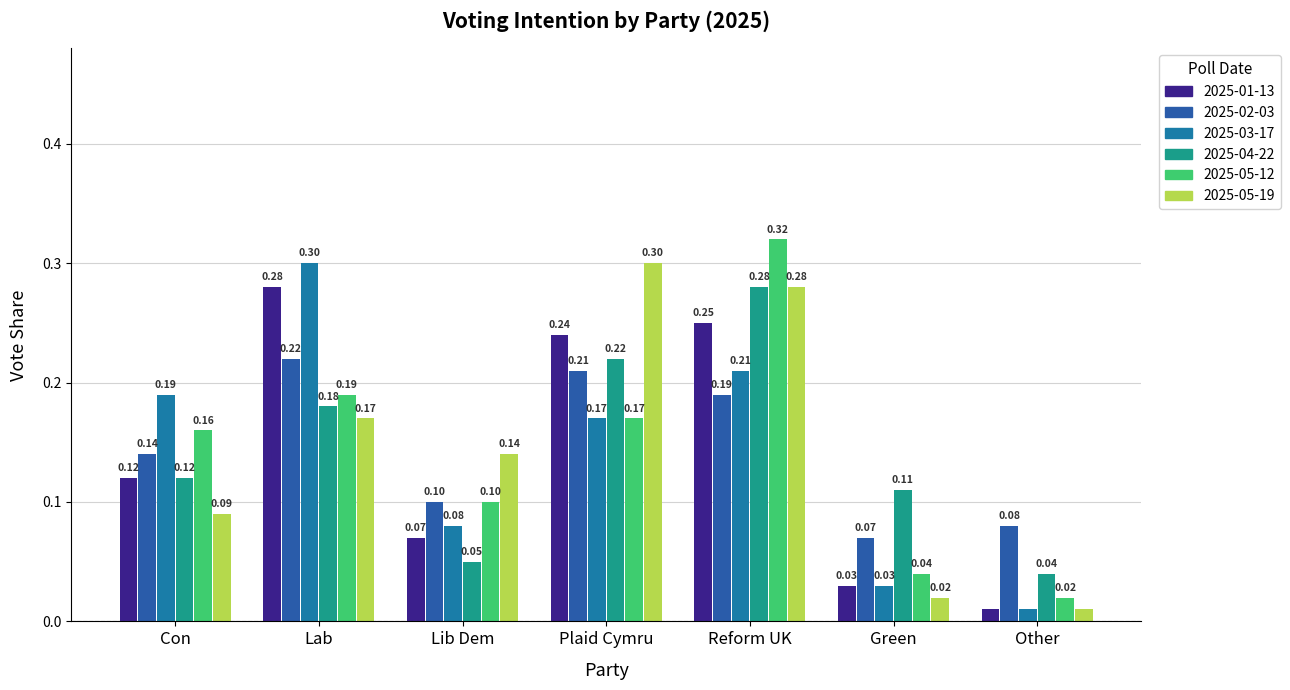

What is the approximate value of 2025-02-03 at Other?

0.1